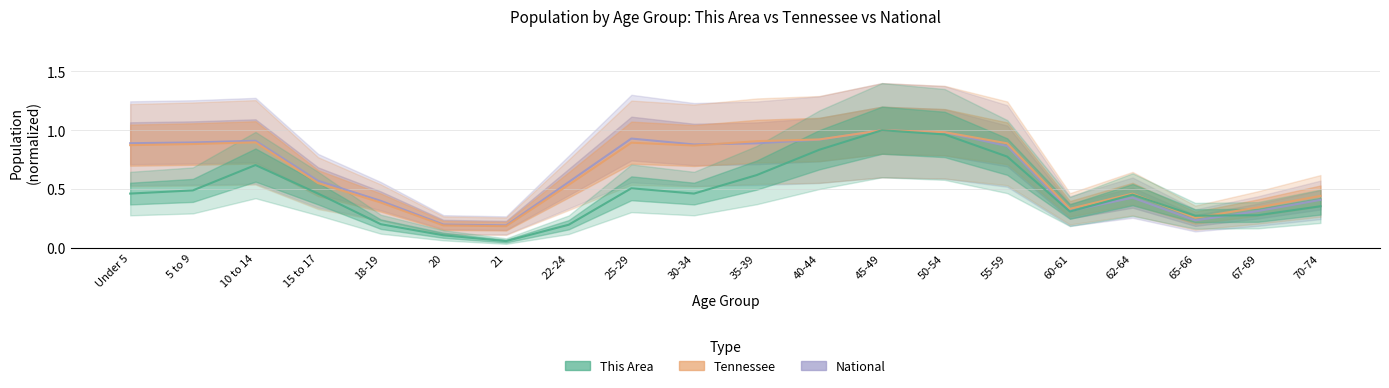

The National series shows 0.6 at 22-24. True or false?

True